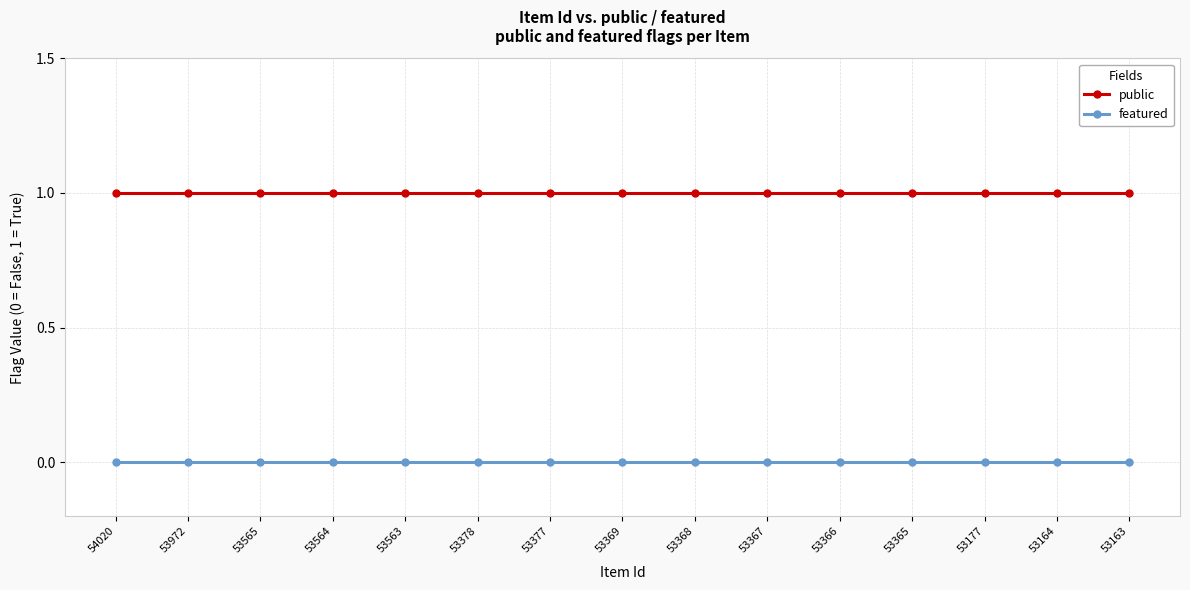

Does the chart display data point markers on the line(s)?

Yes